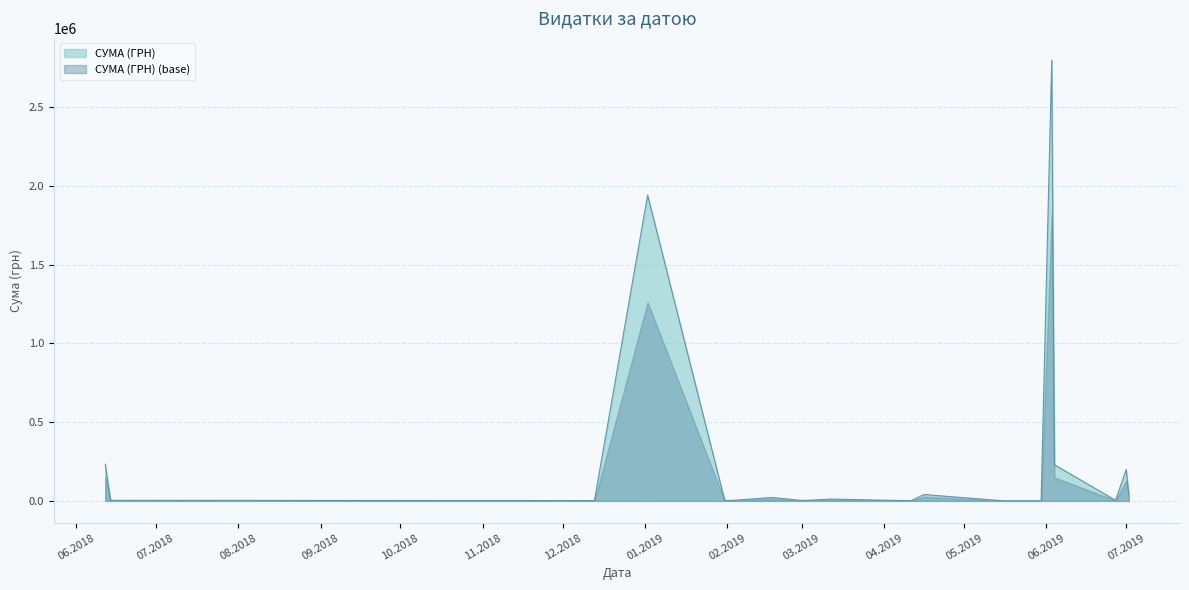

What is the maximum value for СУМА (ГРН)?

2798653.1